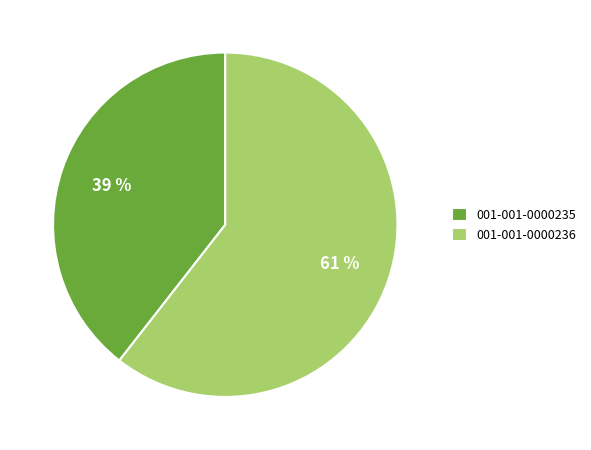

The 001-001-0000236 slice represents 73% of the pie. True or false?

False